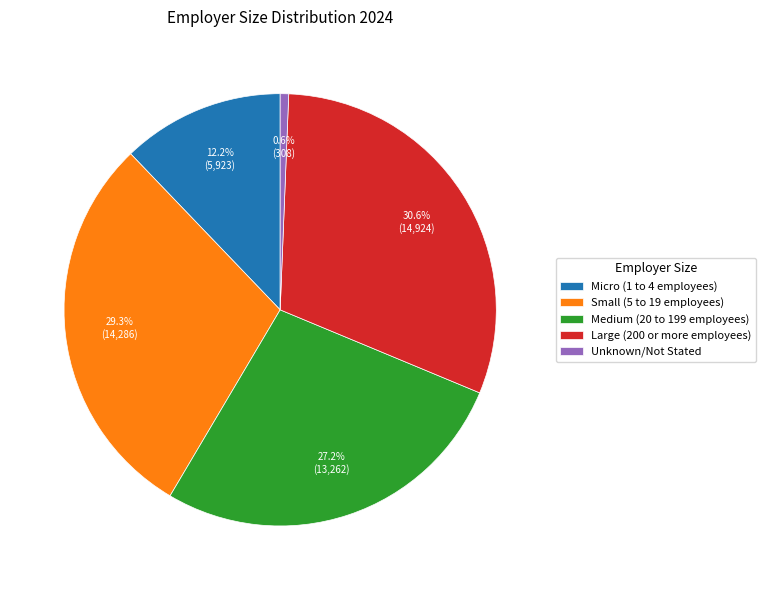

To the nearest percent, what portion does Medium (20 to 199 employees) represent?

27%